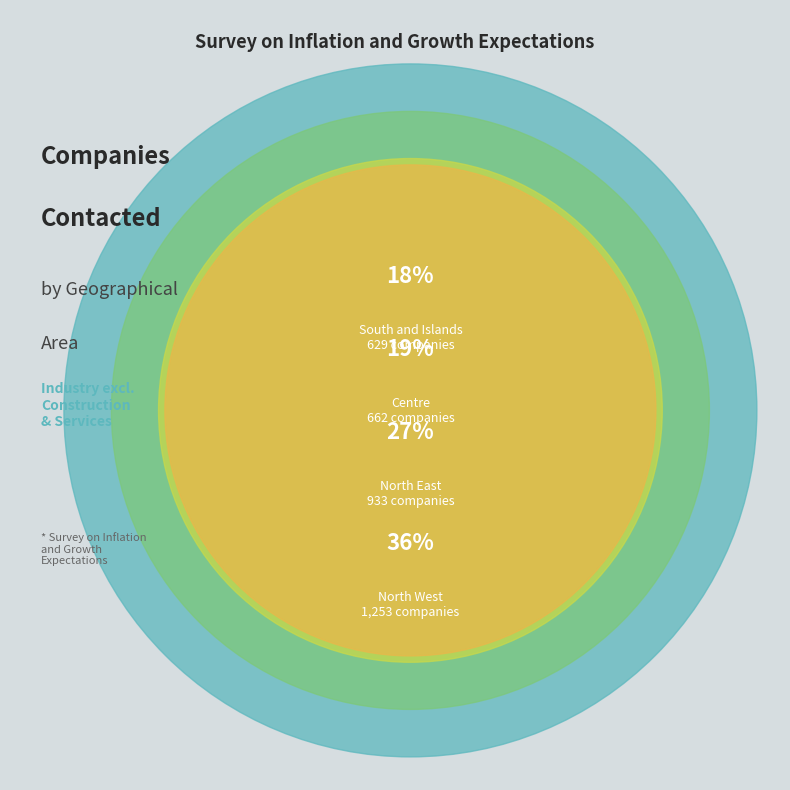

What is the change in value from North West to Centre?

-591